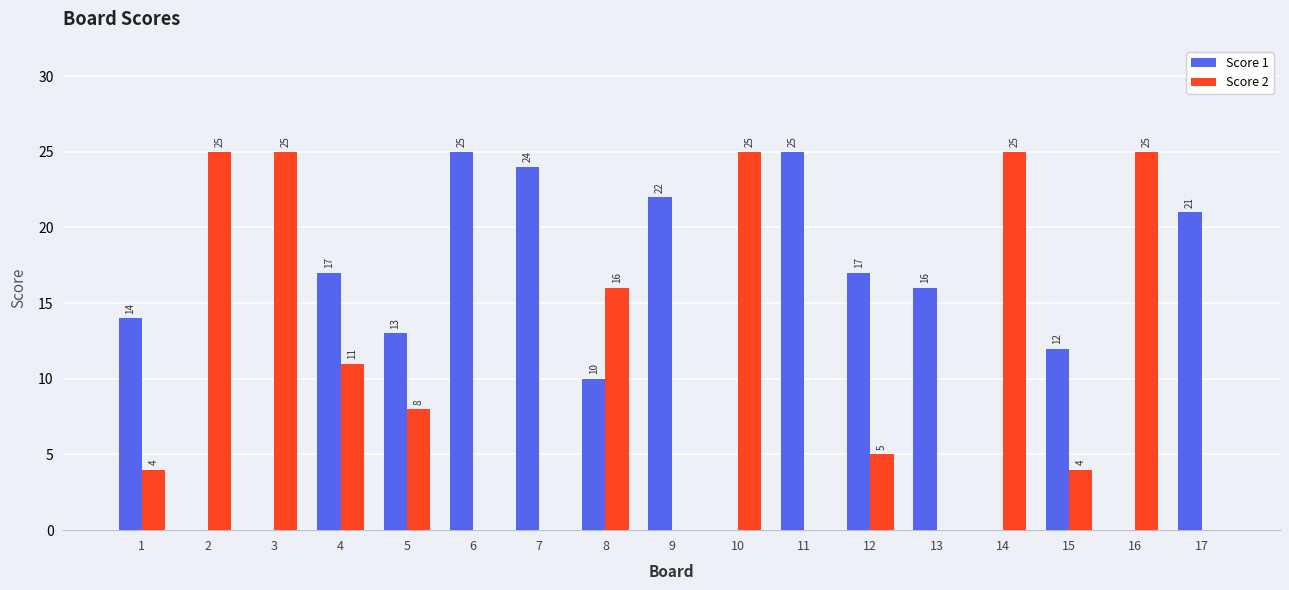

What is the total value across all series at 16?

25